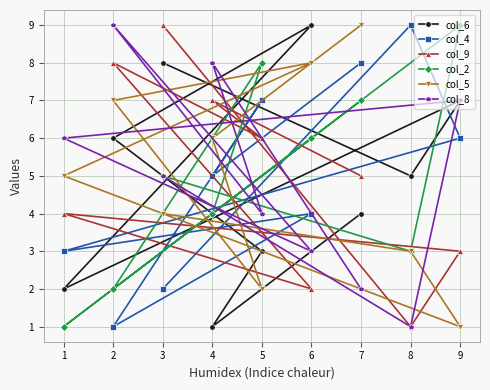

What is the smallest value displayed?

1